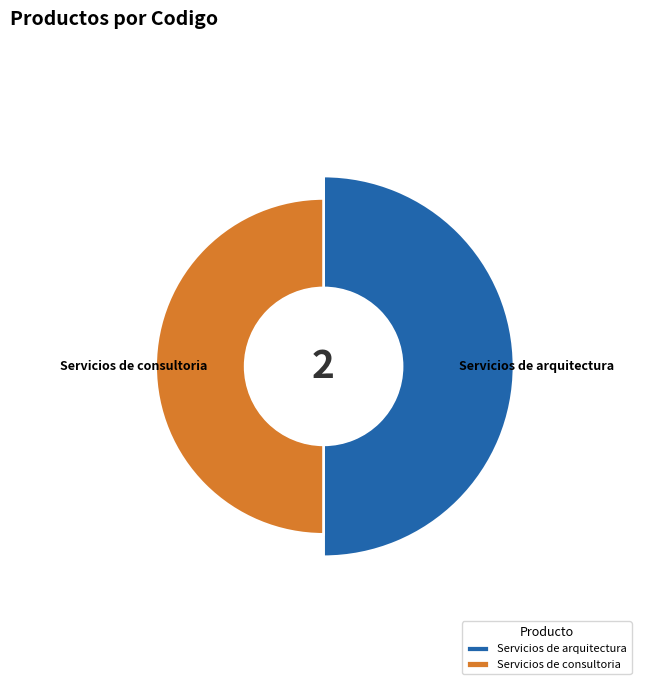

What is the majority slice?

Servicios de arquitectura